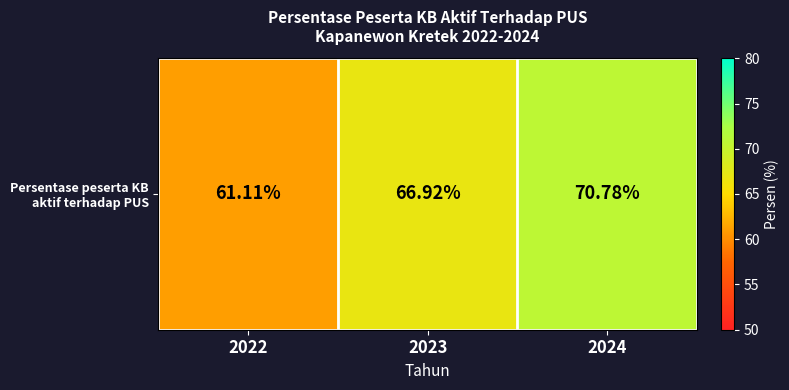

Approximately how many times larger is the value at 2023 compared to 2022?

1.1